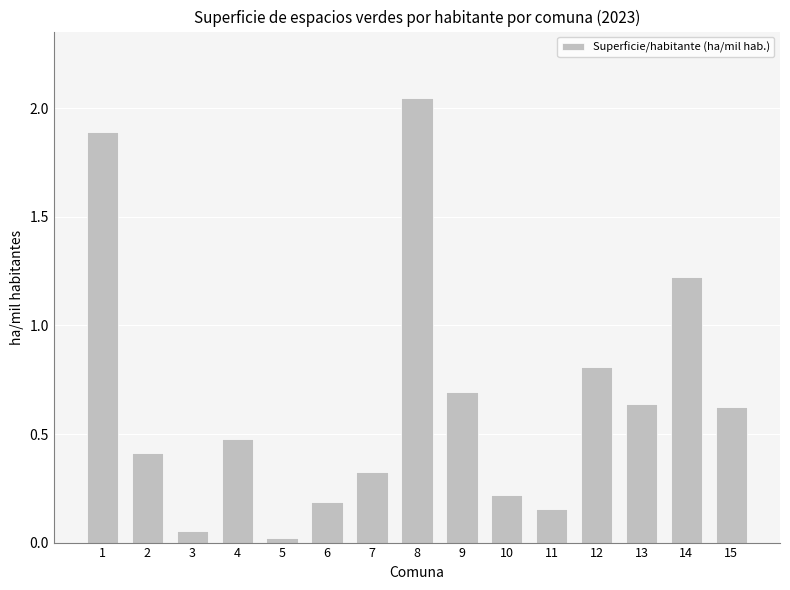

What value does the data have at 1?

1.9